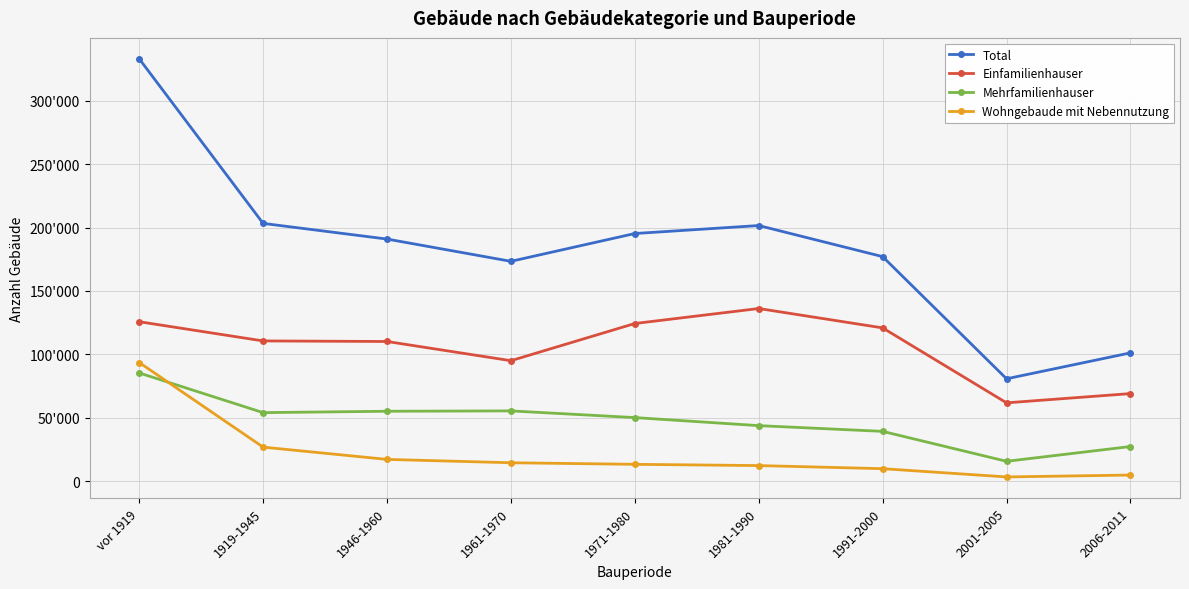

Which category has the highest value in the Einfamilienhauser series?

1981-1990